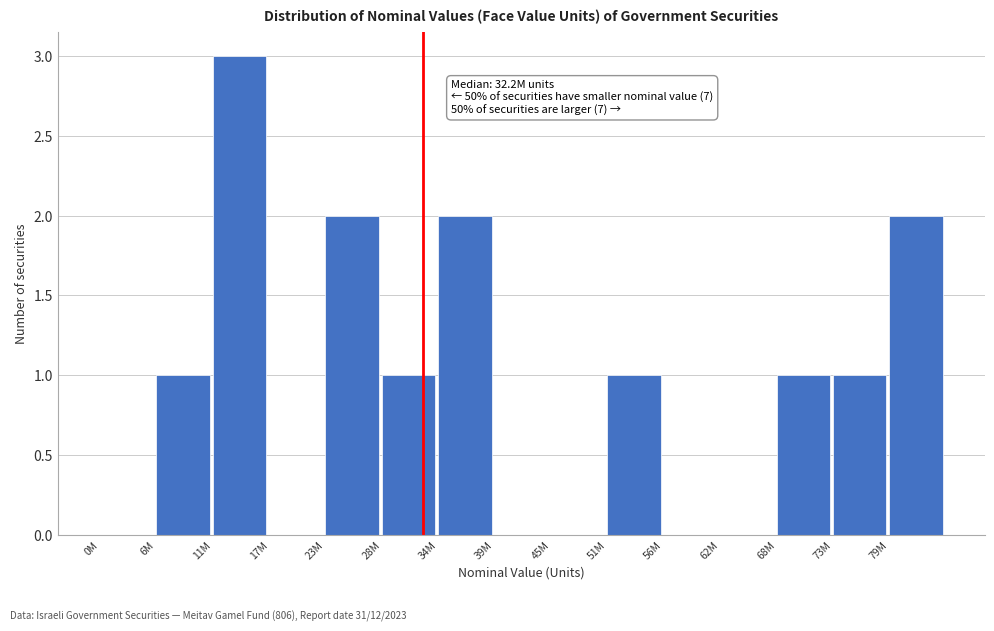

Reading left to right, list all the values displayed in this chart.

0M=0	6M=1	11M=3	17M=0	23M=2	28M=1	34M=2	39M=0	45M=0	51M=1	56M=0	62M=0	68M=1	73M=1	79M=2